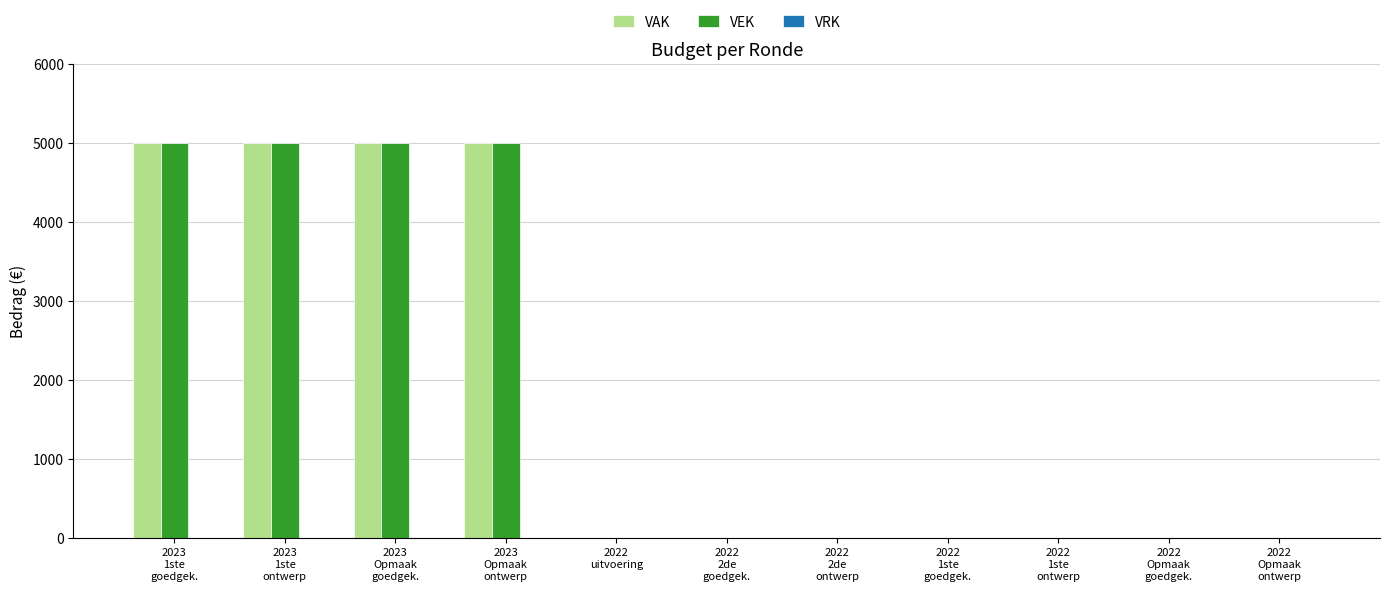

How many distinct data groups are displayed?

2